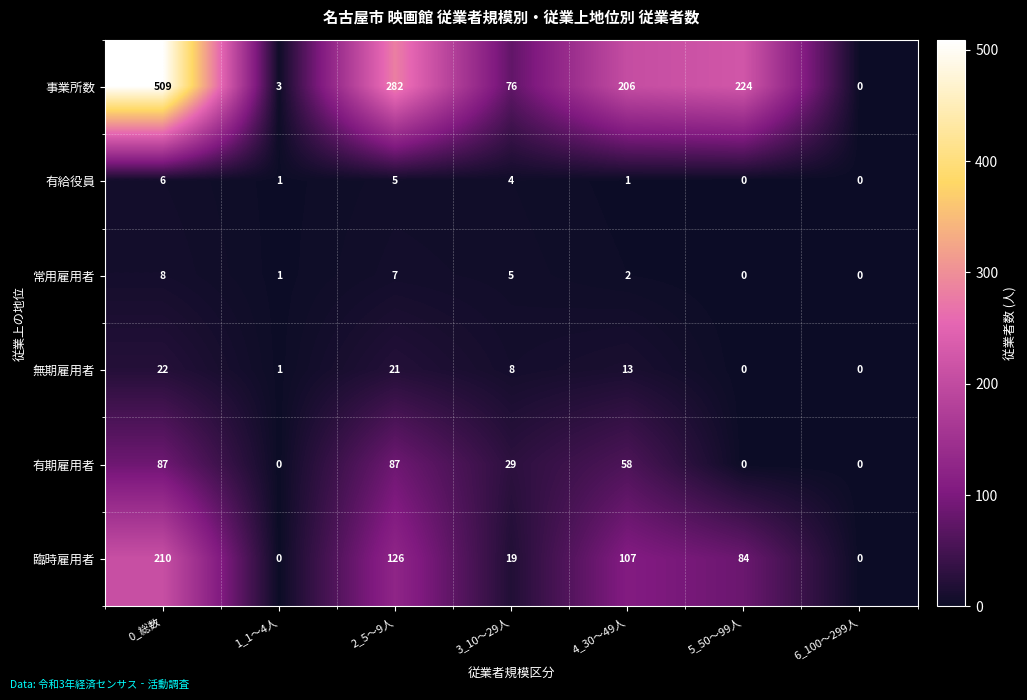

Which series has the largest total across all categories?

事業所数